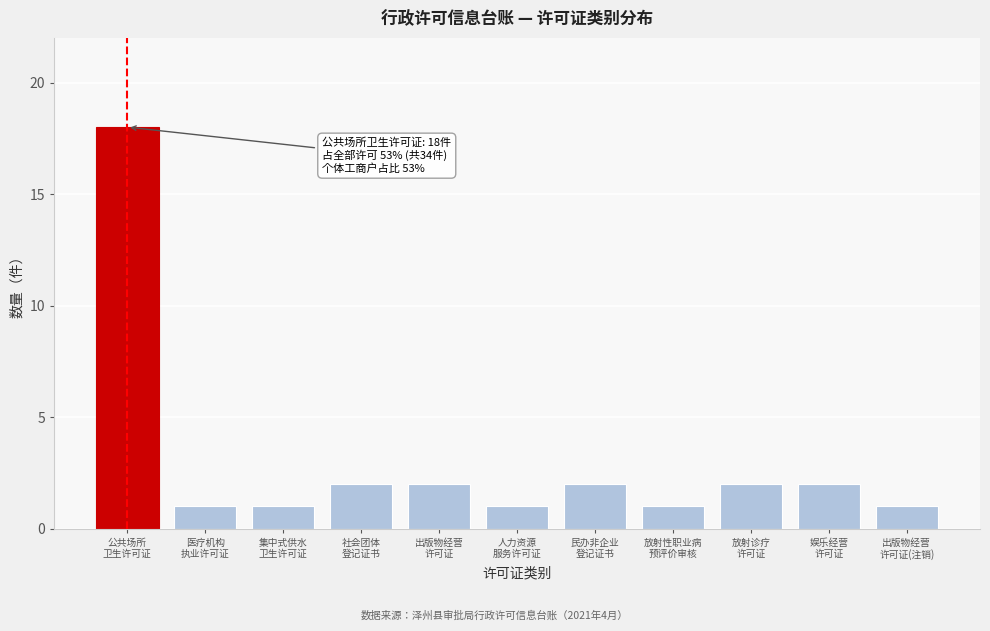

Reading right to left, list all the values displayed in this chart.

1	2	2	1	2	1	2	2	1	1	18